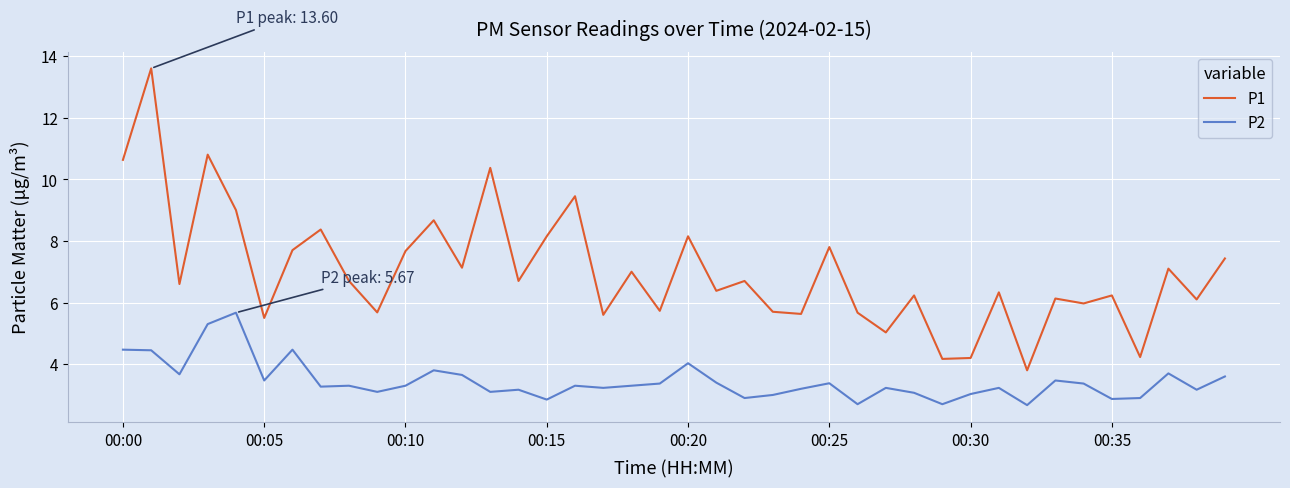

Which series has the largest range (max minus min)?

P1